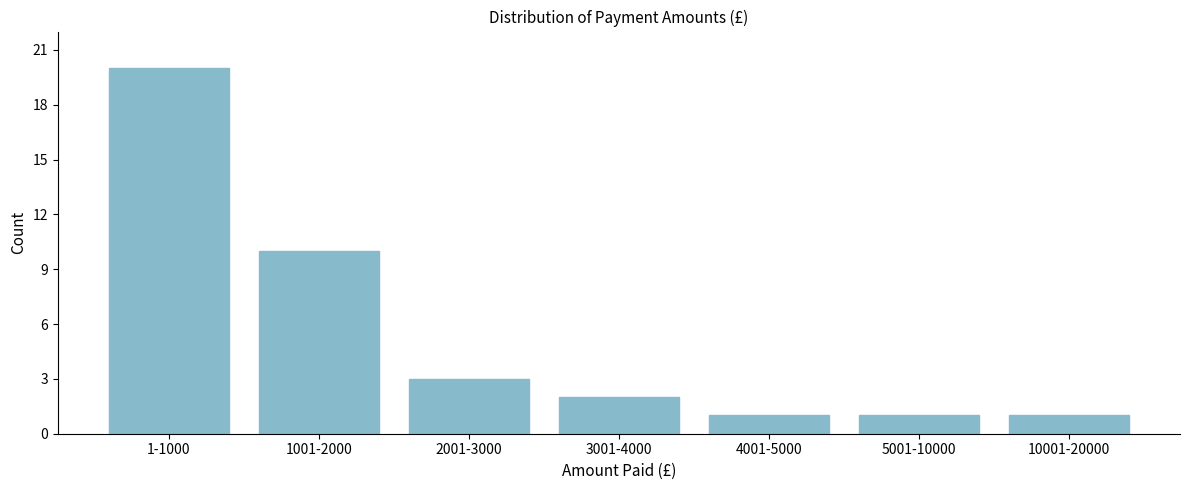

Reading right to left, list all the values displayed in this chart.

1	1	1	2	3	10	20